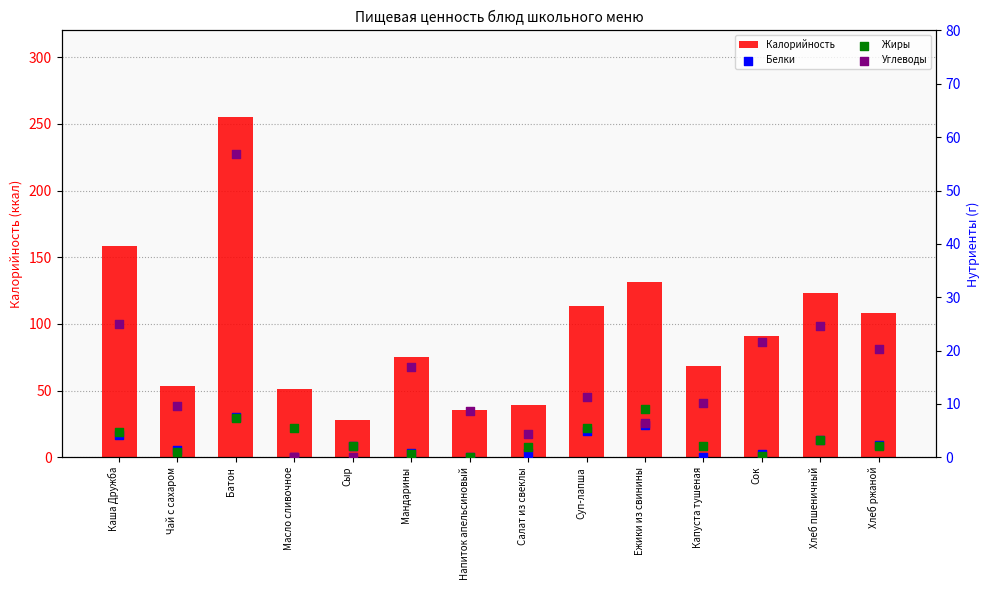

What are all the series names shown in the legend?

Калорийность, Белки, Жиры, Углеводы